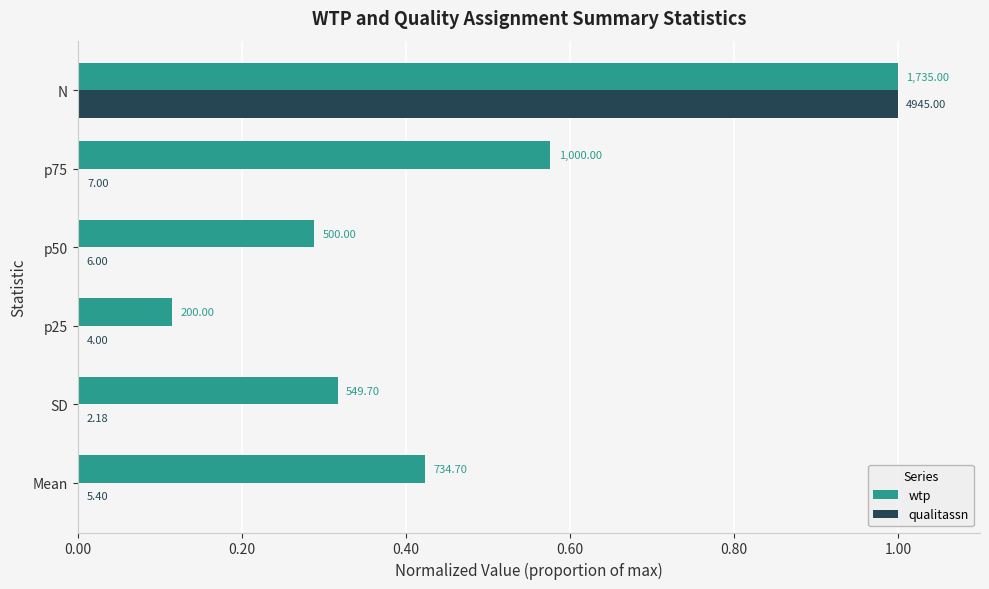

What is the greatest value displayed?

1.0